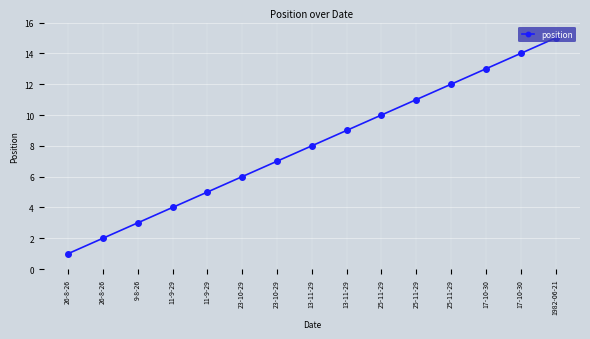

Between 17-10-30 and 25-11-29, which is larger?

17-10-30